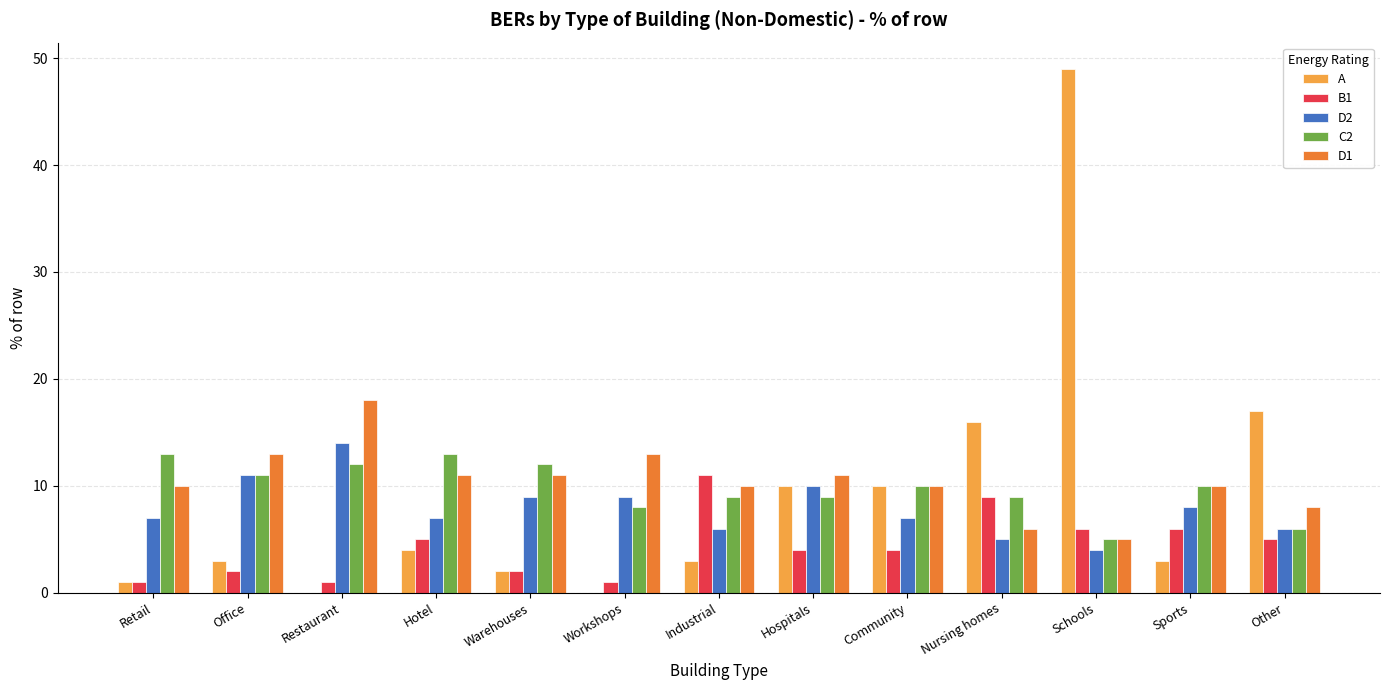

What is the highest value of the C2 series?

13